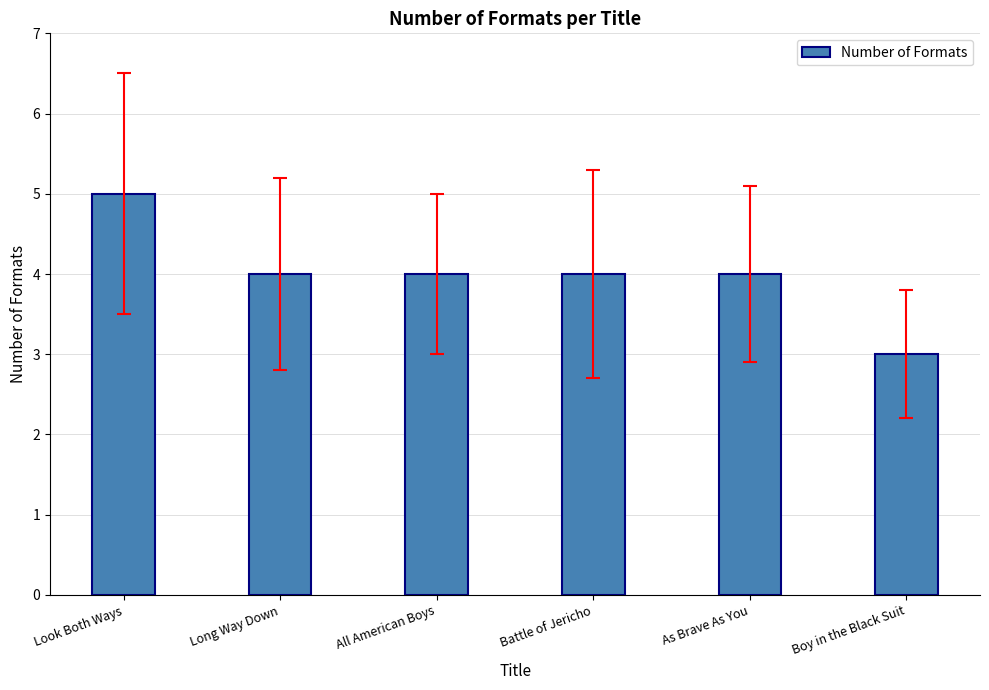

Which has a higher value, Boy in the Black Suit or Battle of Jericho?

Battle of Jericho